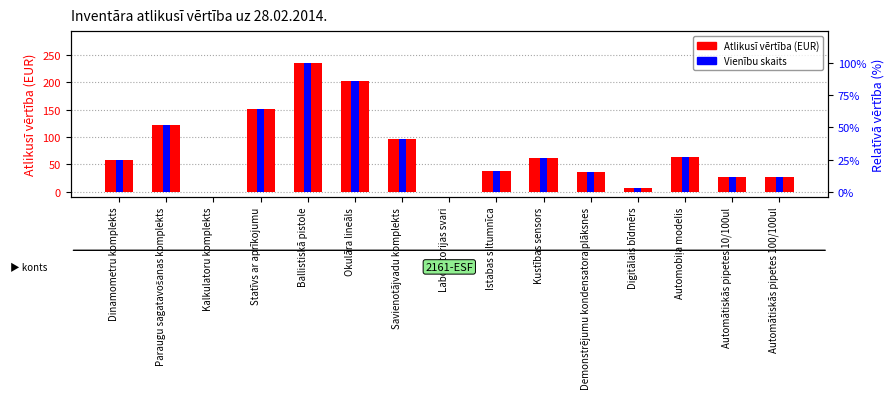

Which series has the widest spread of values?

Atlikusī vērtība (EUR)